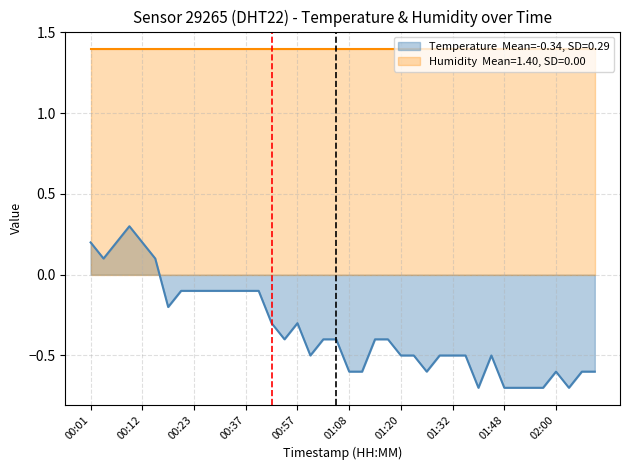

Reading left to right, what are all the values shown in this chart?

0.2	0.1	0.2	0.3	0.2	0.1	-0.2	-0.1	-0.1	-0.1	-0.1	-0.1	-0.1	-0.1	-0.3	-0.4	-0.3	-0.5	-0.4	-0.4	-0.6	-0.6	-0.4	-0.4	-0.5	-0.5	-0.6	-0.5	-0.5	-0.5	-0.7	-0.5	-0.7	-0.7	-0.7	-0.7	-0.6	-0.7	-0.6	-0.6